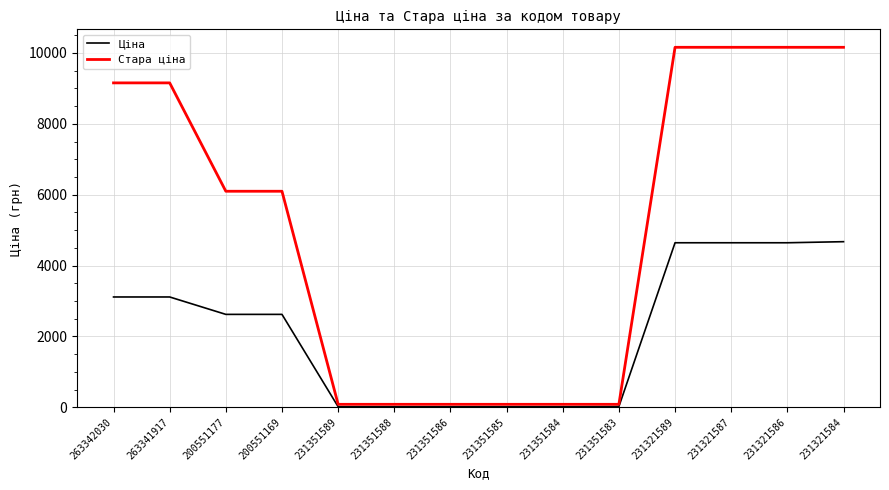

Is the value of Стара ціна at 263341917 greater than the value of Ціна at 231351585?

Yes